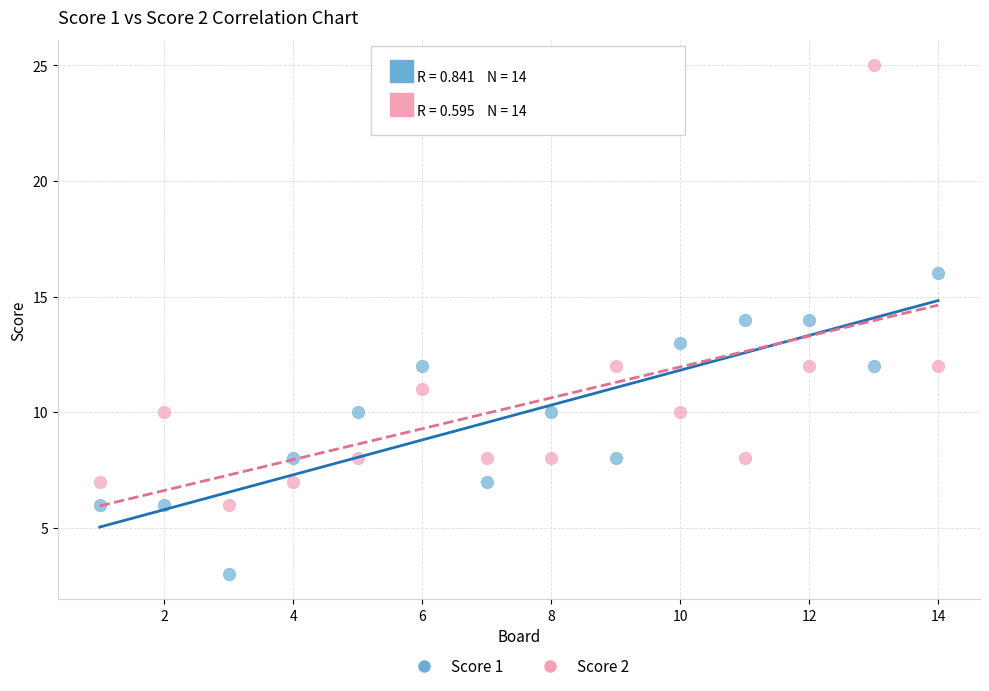

Which series has the largest Y range (max minus min)?

Score 2